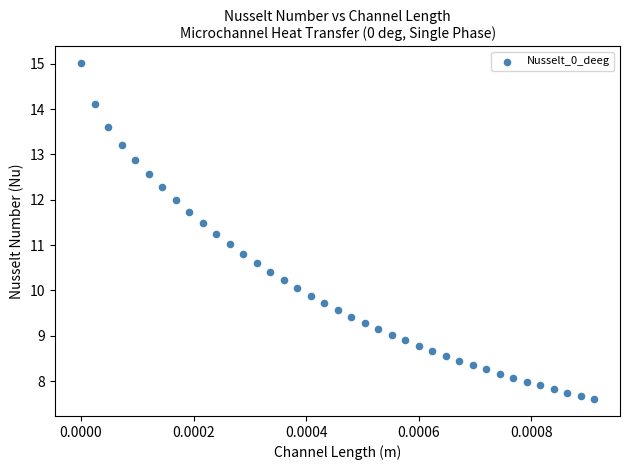

What is the range of Y values (max minus min)?

7.4